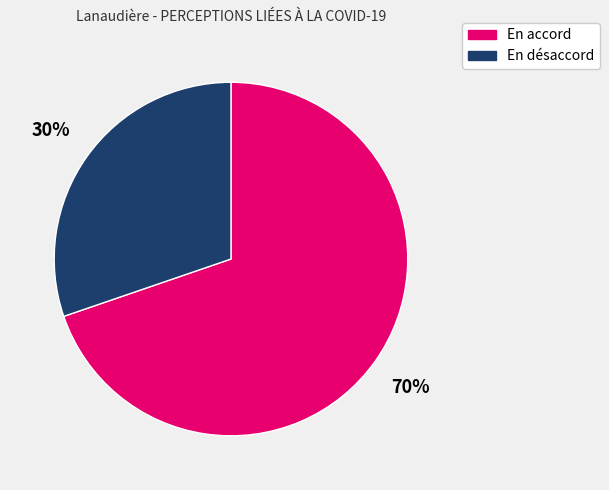

Is there a majority slice in this chart?

Yes